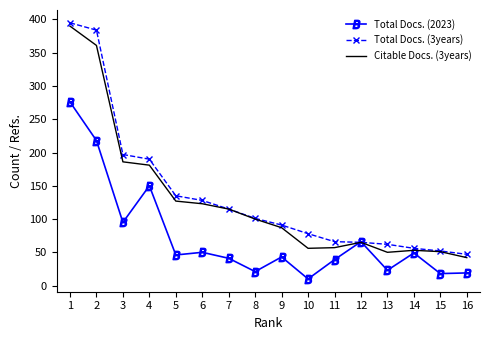

At which category is the sum across all series the highest?

1